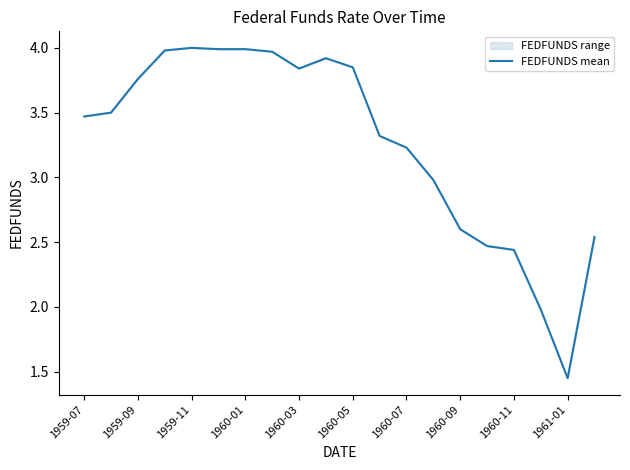

Between 1959-09 and 1959-11, which is larger?

1959-11